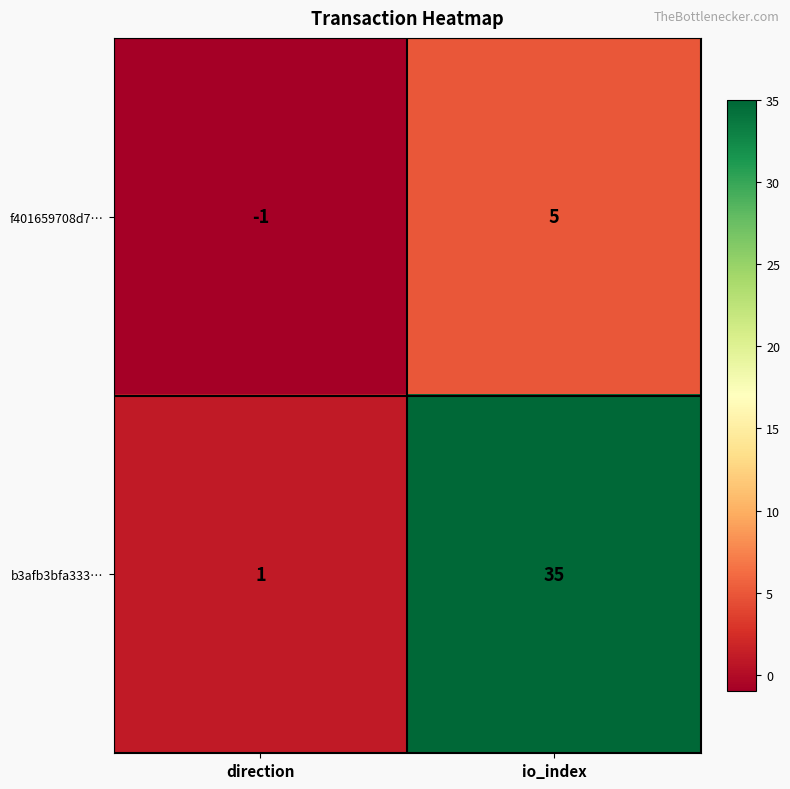

True or false: f401659708d7… has a value of 5 at io_index.

True